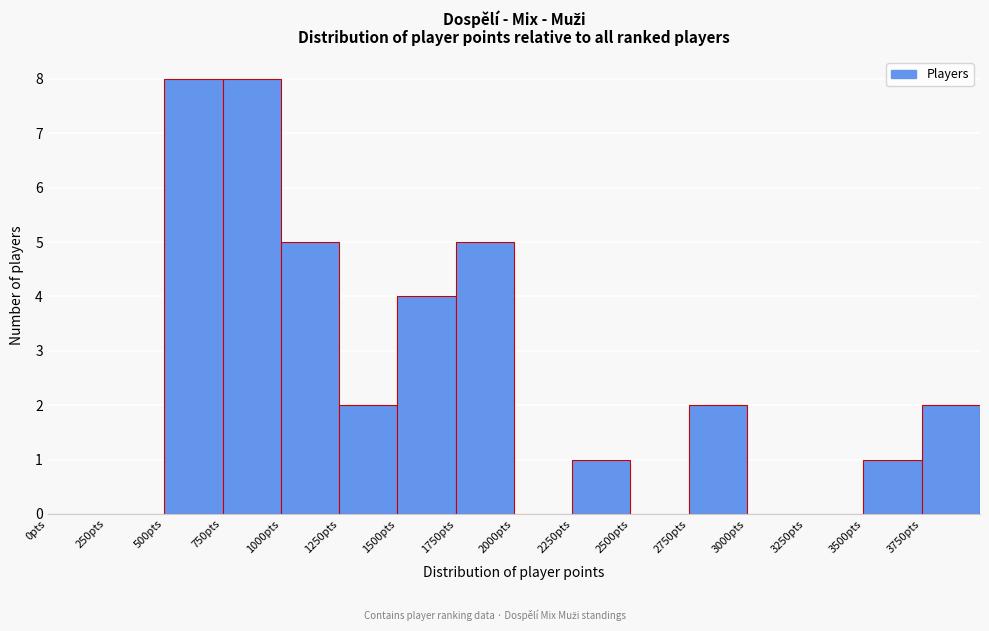

Reading left to right, transcribe this chart: for each bar, give the range it covers on the x-axis and its height. The values are not printed on the chart, so give them approximately, as read against the axis.

0 to 250: 0
250 to 500: 0
500 to 750: 8
750 to 1000: 8
1000 to 1250: 5
1250 to 1500: 2
1500 to 1750: 4
1750 to 2000: 5
2000 to 2250: 0
2250 to 2500: 1
2500 to 2750: 0
2750 to 3000: 2
3000 to 3250: 0
3250 to 3500: 0
3500 to 3750: 1
3750 to 4000: 2